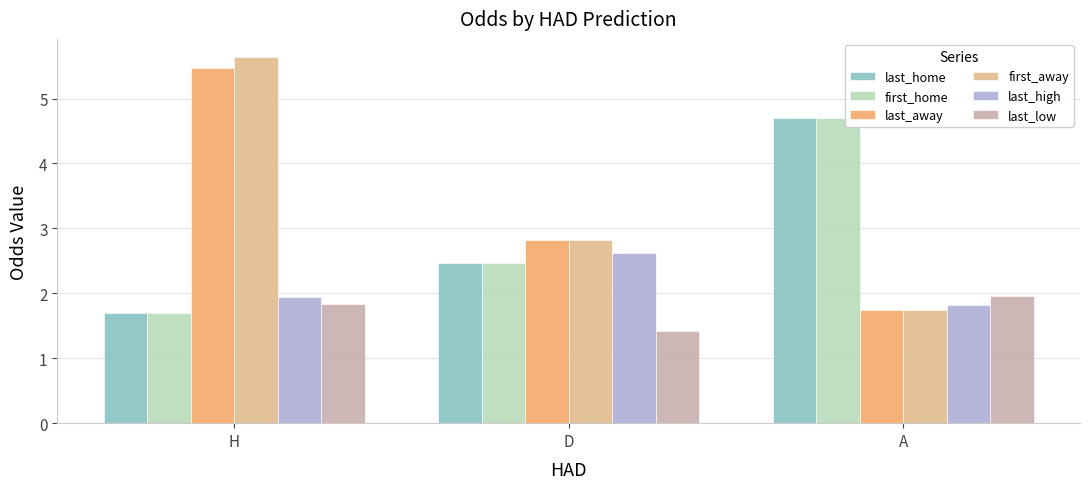

Does the chart contain stacked bars?

No